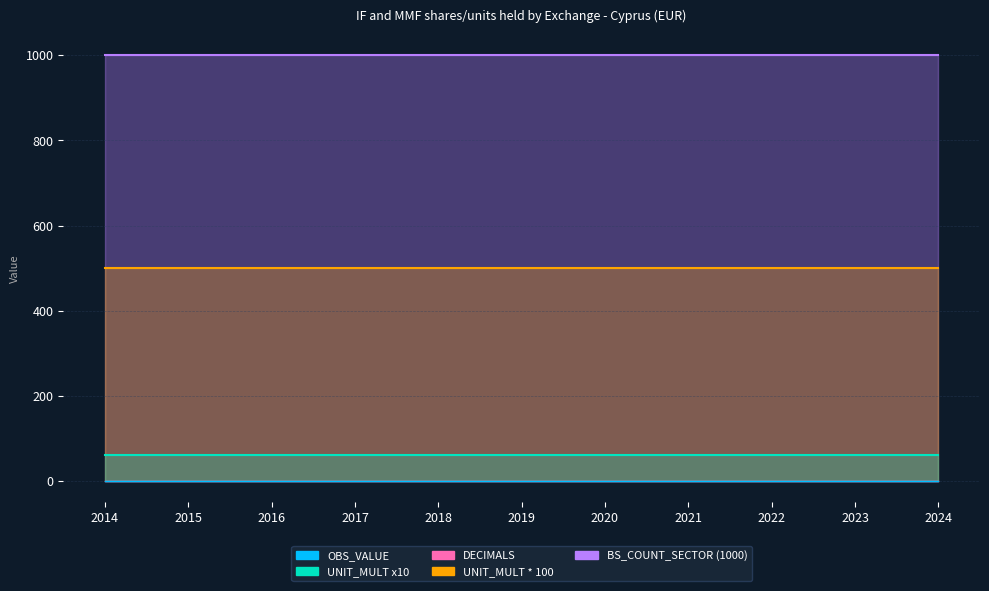

At how many categories does at least one series exceed 691?

11